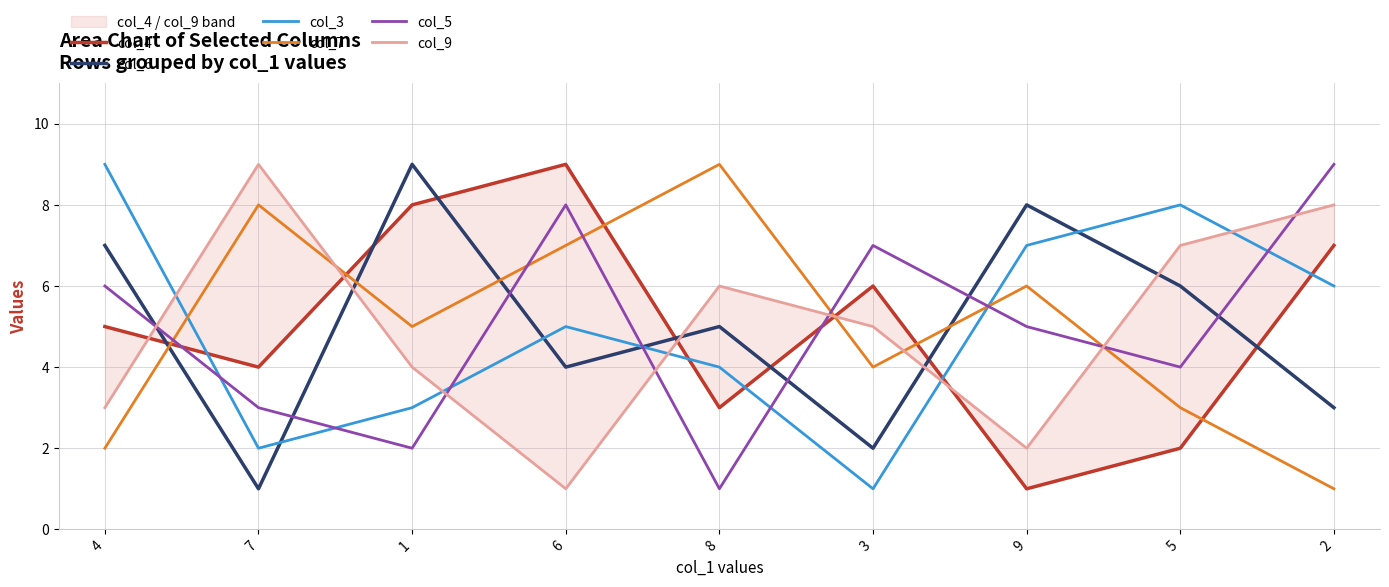

What is the difference between the second highest and second lowest values in the col_5 series?

6